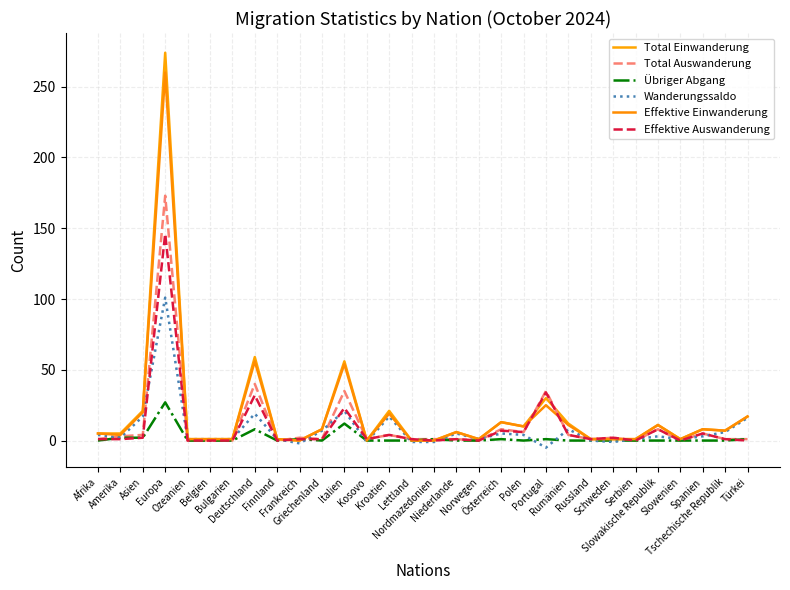

The Wanderungssaldo series shows 21 at Italien. True or false?

True